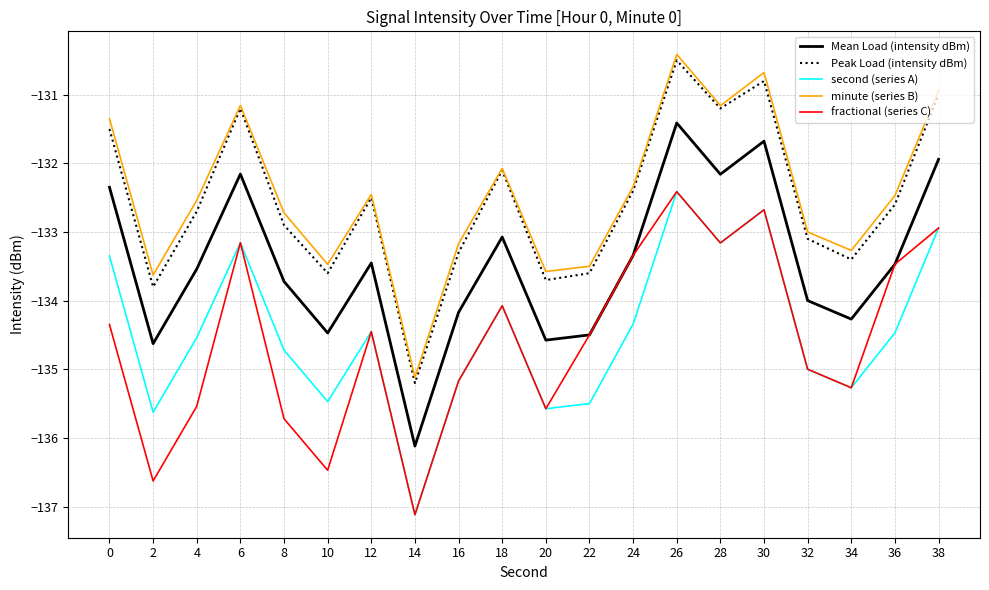

Reading left to right, list all the values displayed in this chart.

Mean Load (intensity dBm): 0=-132.3	2=-134.6	4=-133.5	6=-132.2	8=-133.7	10=-134.5	12=-133.5	14=-136.1	16=-134.2	18=-133.1	20=-134.6	22=-134.5	24=-133.3	26=-131.4	28=-132.2	30=-131.7	32=-134.0	34=-134.3	36=-133.5	38=-131.9
Peak Load (intensity dBm): 0=-131.5	2=-133.8	4=-132.7	6=-131.2	8=-132.9	10=-133.6	12=-132.5	14=-135.2	16=-133.3	18=-132.1	20=-133.7	22=-133.6	24=-132.4	26=-130.5	28=-131.2	30=-130.8	32=-133.1	34=-133.4	36=-132.6	38=-131.0
second (series A): 0=-133.3	2=-135.6	4=-134.5	6=-133.2	8=-134.7	10=-135.5	12=-134.5	14=-137.1	16=-135.2	18=-134.1	20=-135.6	22=-135.5	24=-134.3	26=-132.4	28=-133.2	30=-132.7	32=-135.0	34=-135.3	36=-134.5	38=-132.9
minute (series B): 0=-131.3	2=-133.6	4=-132.5	6=-131.2	8=-132.7	10=-133.5	12=-132.5	14=-135.1	16=-133.2	18=-132.1	20=-133.6	22=-133.5	24=-132.3	26=-130.4	28=-131.2	30=-130.7	32=-133.0	34=-133.3	36=-132.5	38=-130.9
fractional (series C): 0=-134.3	2=-136.6	4=-135.5	6=-133.2	8=-135.7	10=-136.5	12=-134.5	14=-137.1	16=-135.2	18=-134.1	20=-135.6	22=-134.5	24=-133.3	26=-132.4	28=-133.2	30=-132.7	32=-135.0	34=-135.3	36=-133.5	38=-132.9